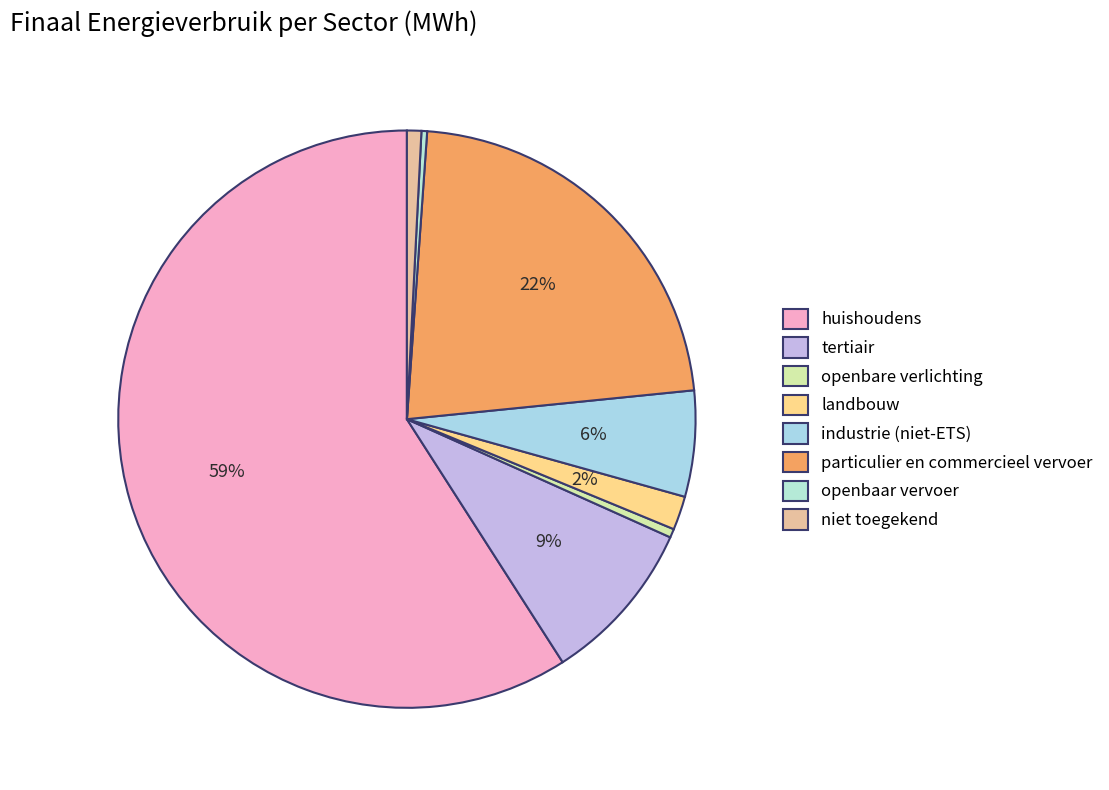

Between tertiair and niet toegekend, which is larger?

tertiair